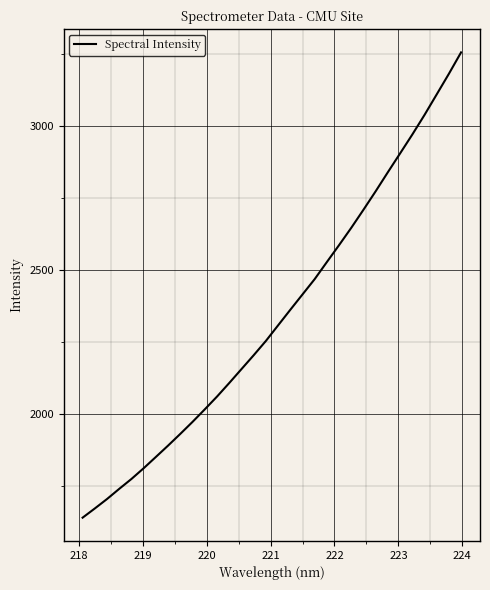

What is the minimum value shown in the chart?

1641.3